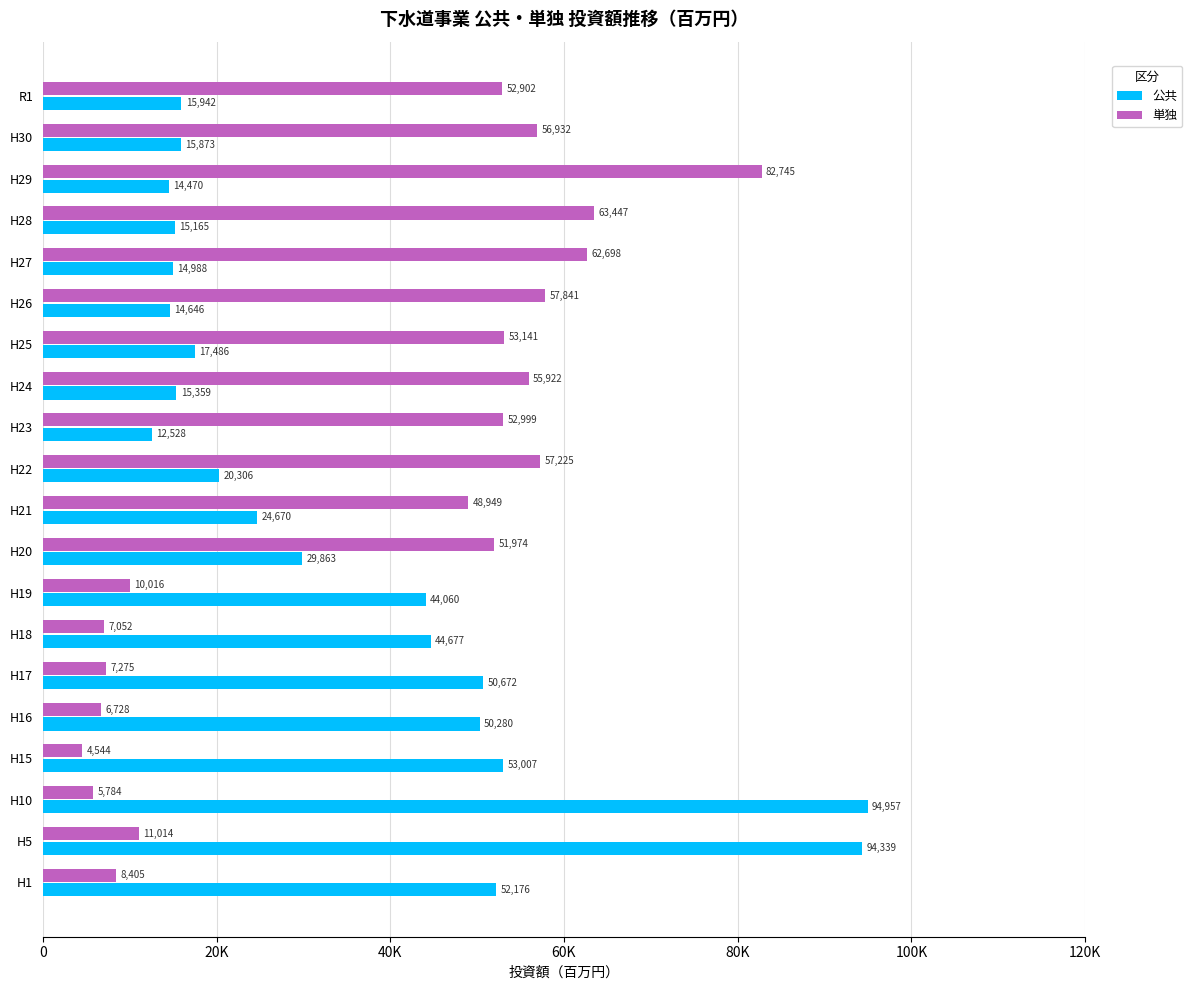

Which category has the highest value across all series?

H10